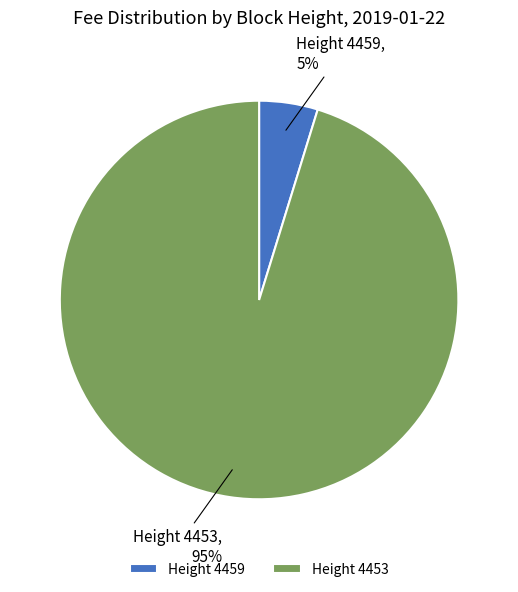

Which category has the biggest portion of the pie?

Height 4453